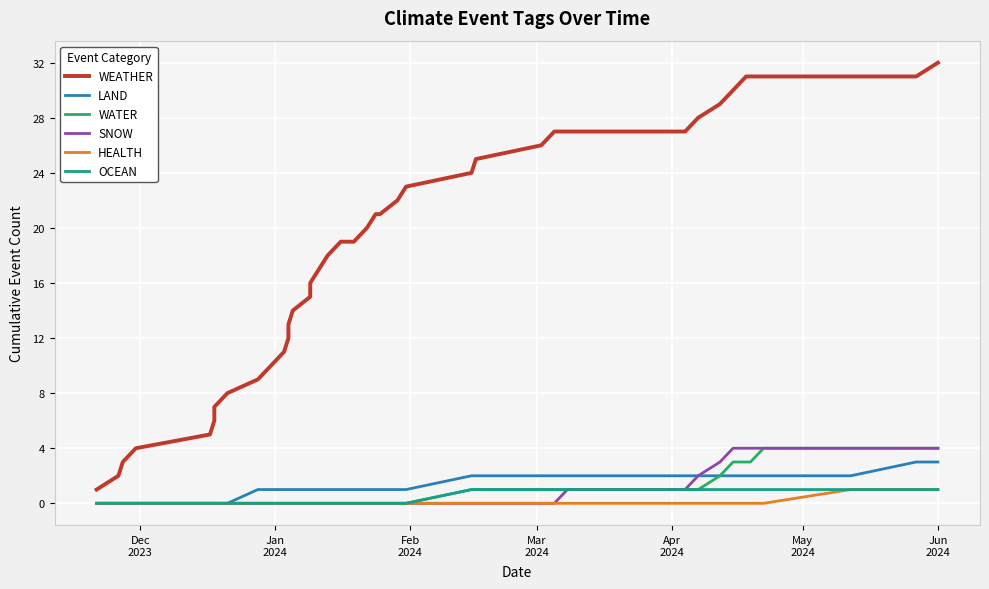

Is this an area chart (filled region under the line)?

No